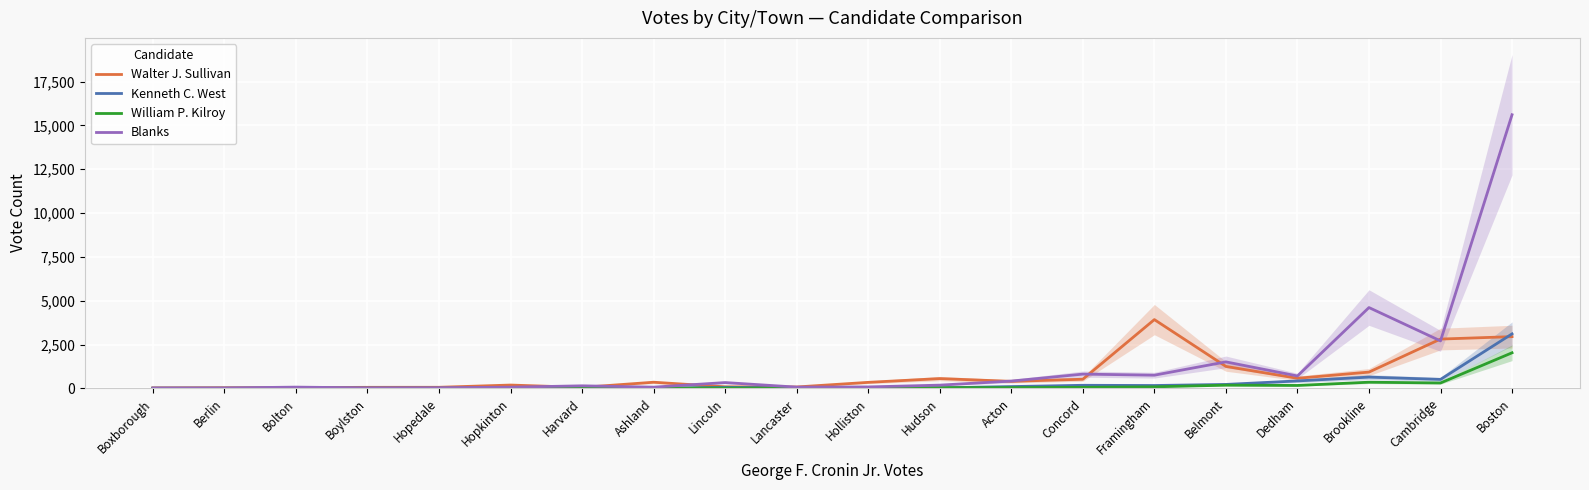

How many values in the Blanks series are below 182?

10